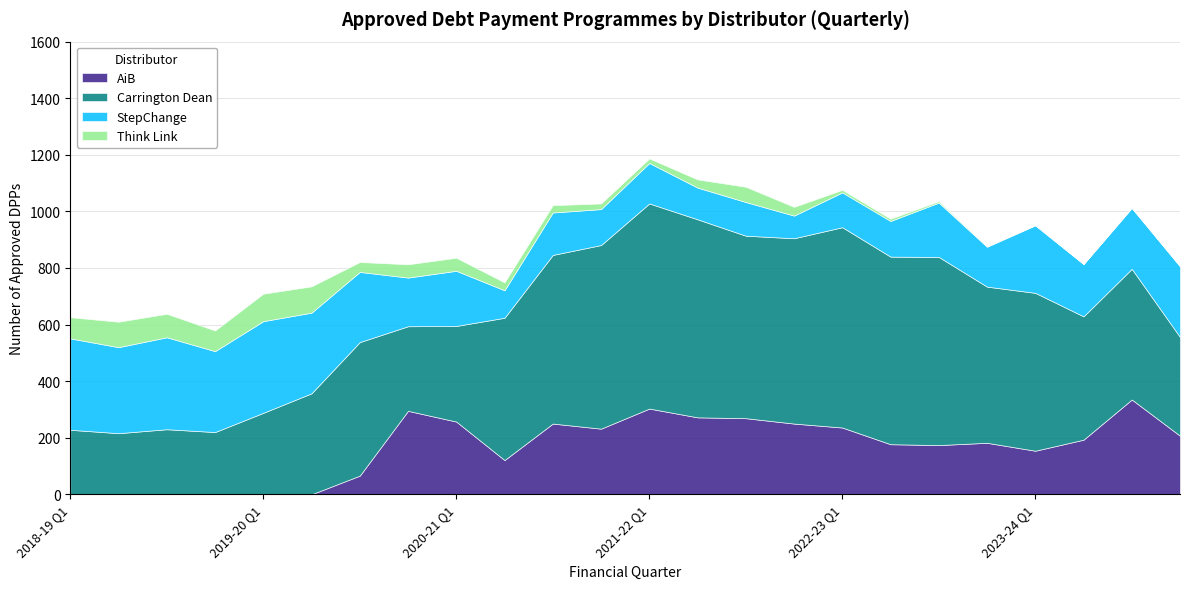

What is the average value of the AiB series?

166